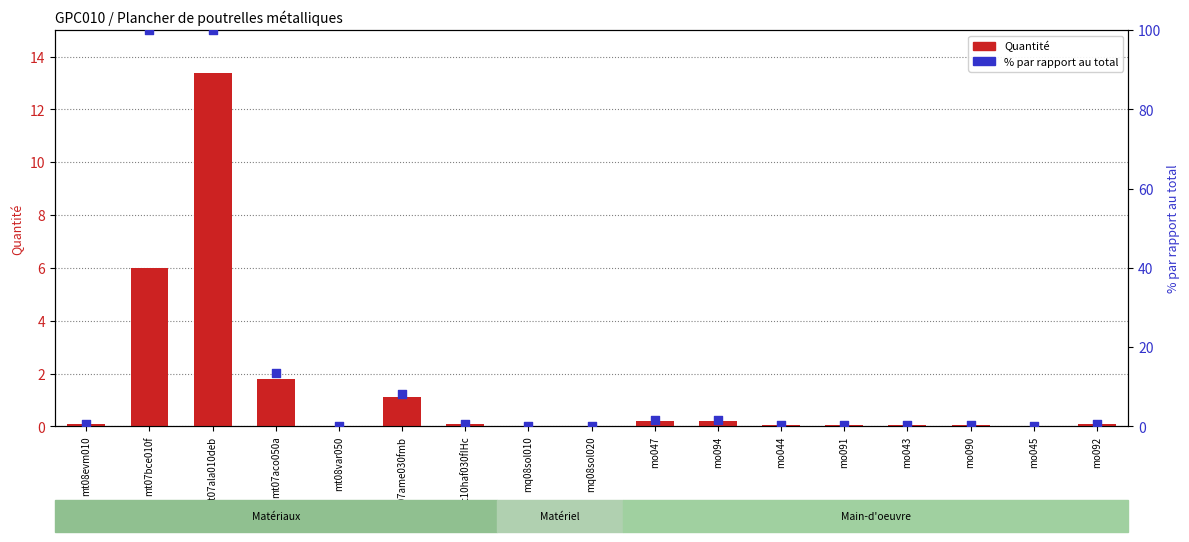

At which category is the sum across all series the highest?

mt07ala010deb